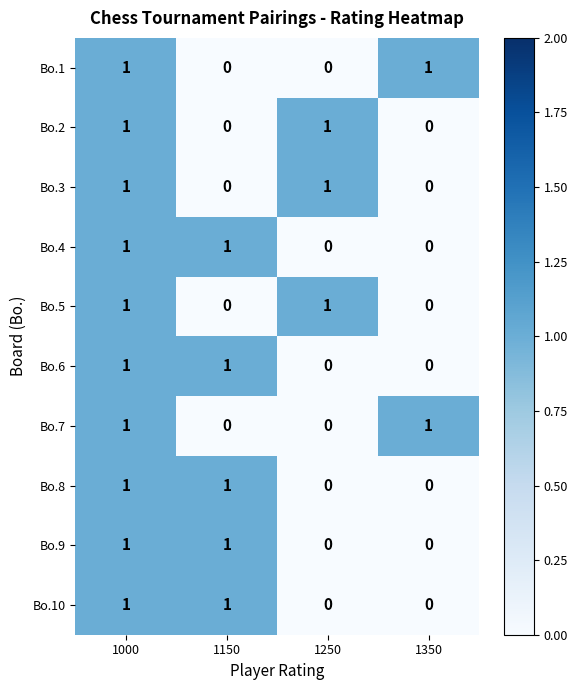

Count the Bo.10 values in the range 0 to 1.

4